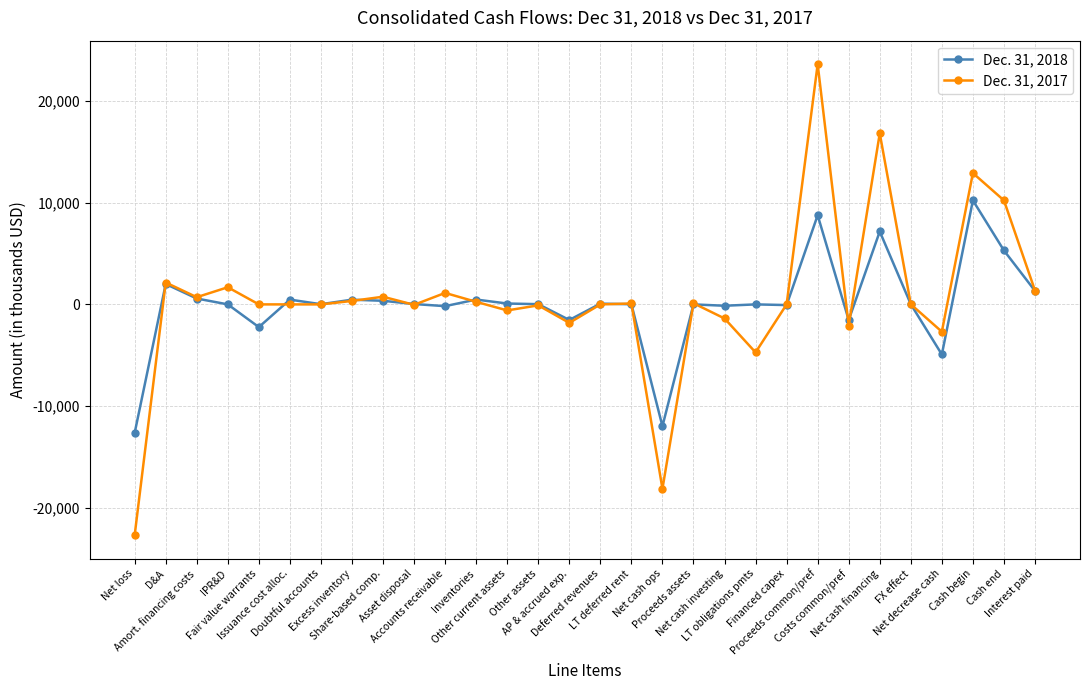

What is the spread (max minus min) of values at Net loss?

10052